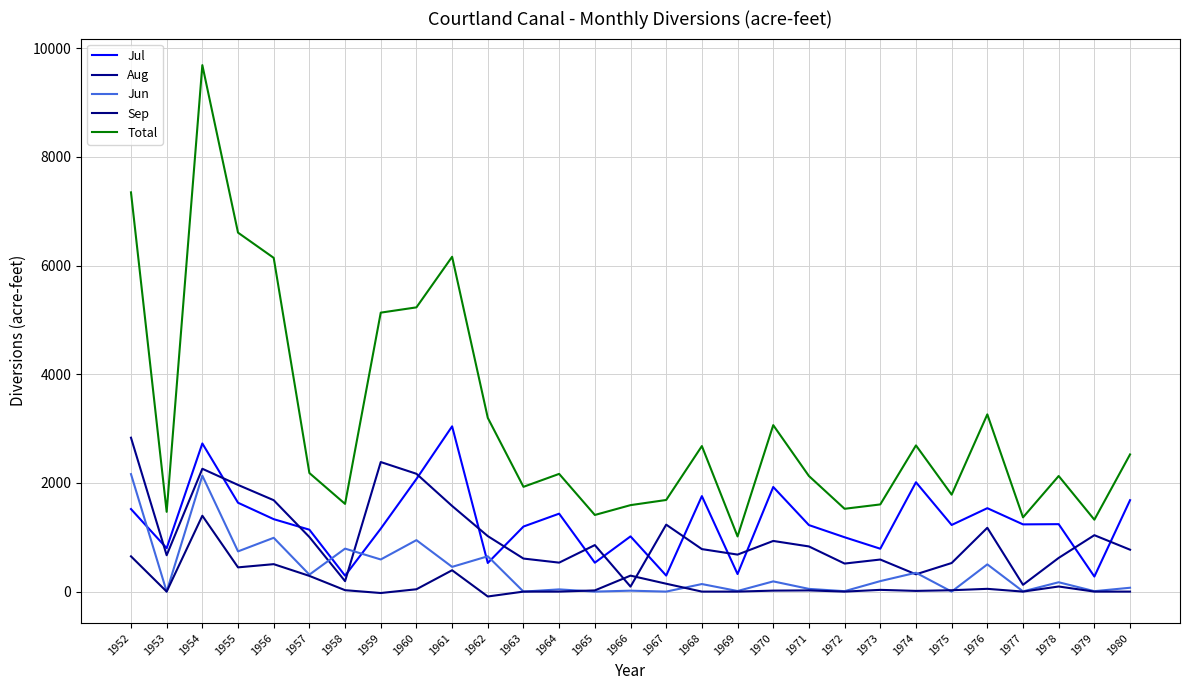

What is the average value of the Jul series?

1274